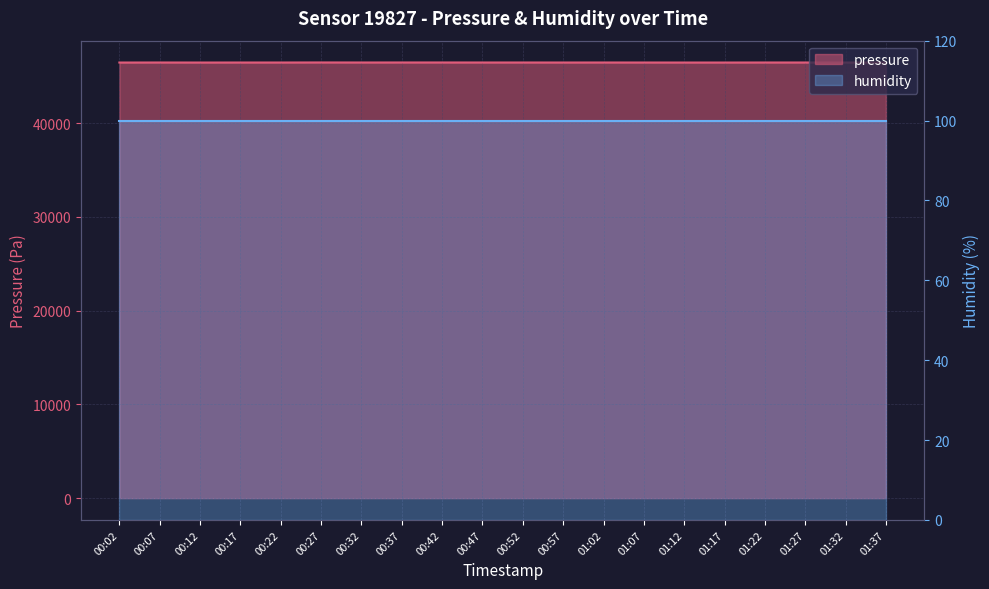

Which has a higher value, 00:07 or 01:02?

00:07